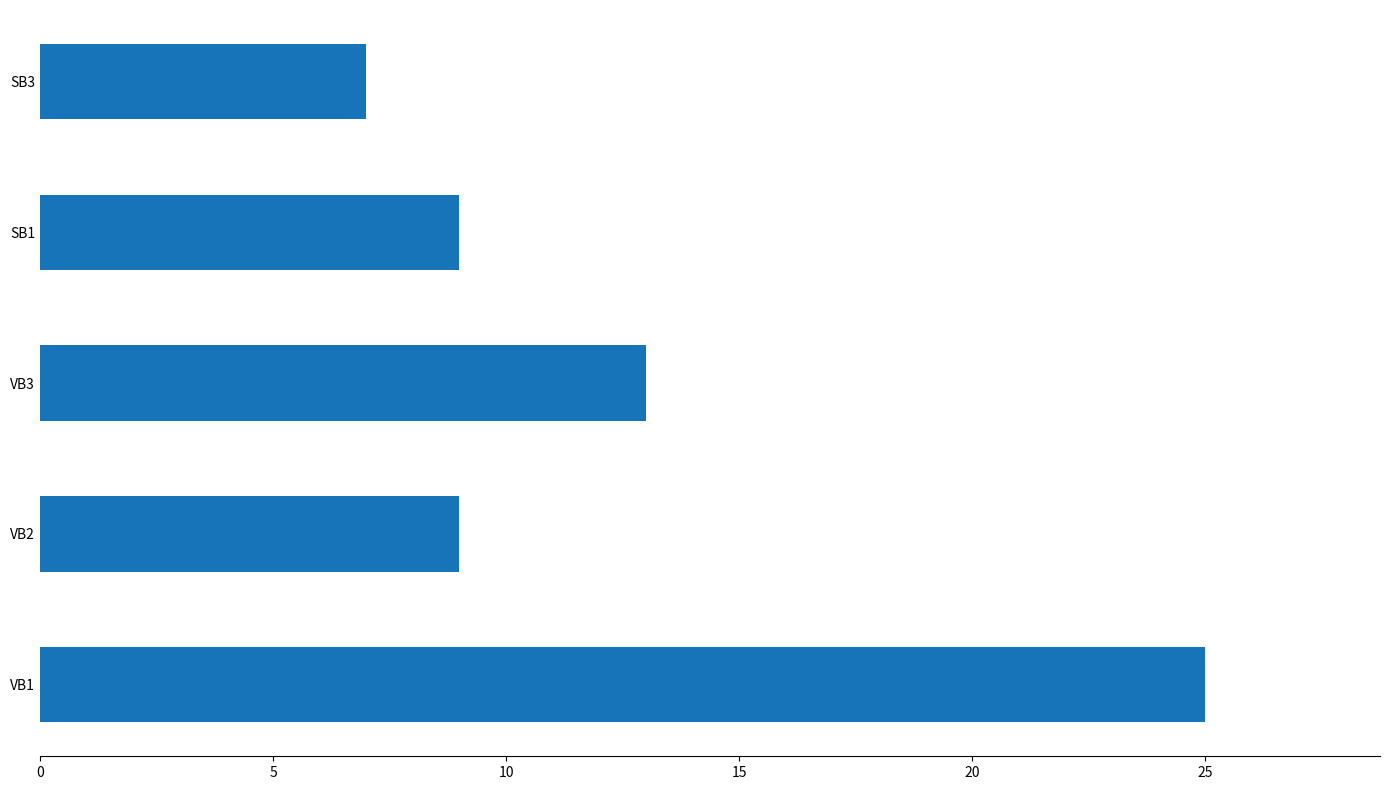

How many bars are there in total?

5